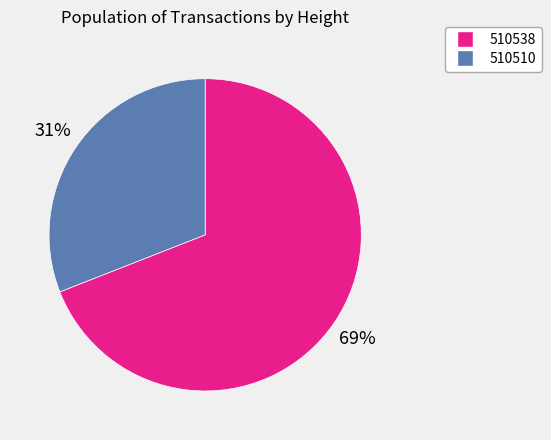

Which slice is the smallest?

510510